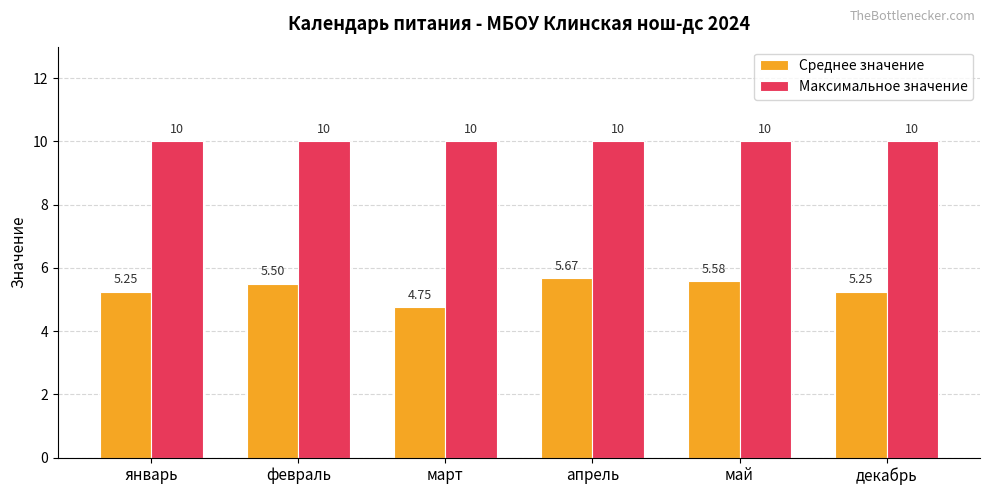

What is the greatest value displayed?

10.0